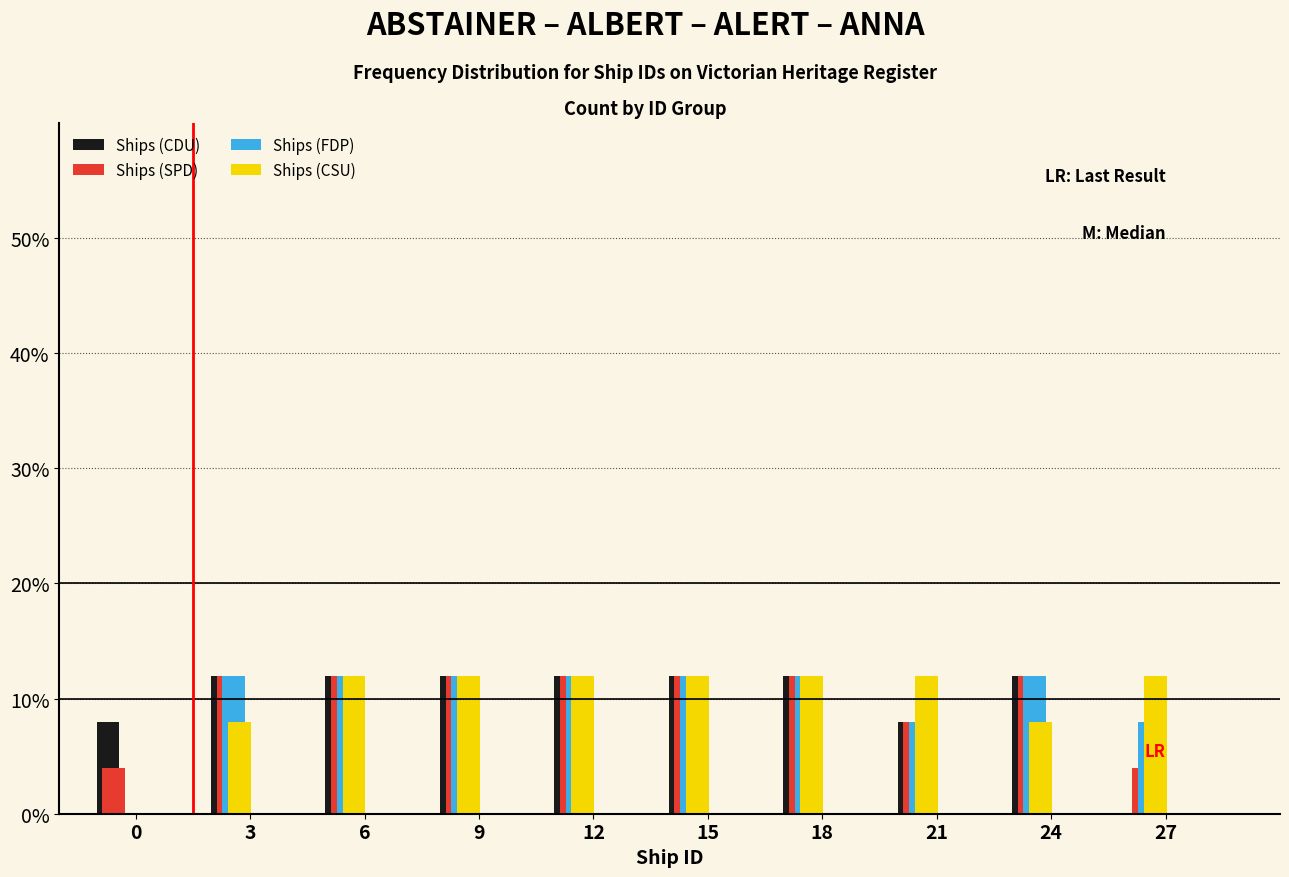

Is the value of Ships (CDU) at 12 greater than the value of Ships (SPD) at 27?

Yes